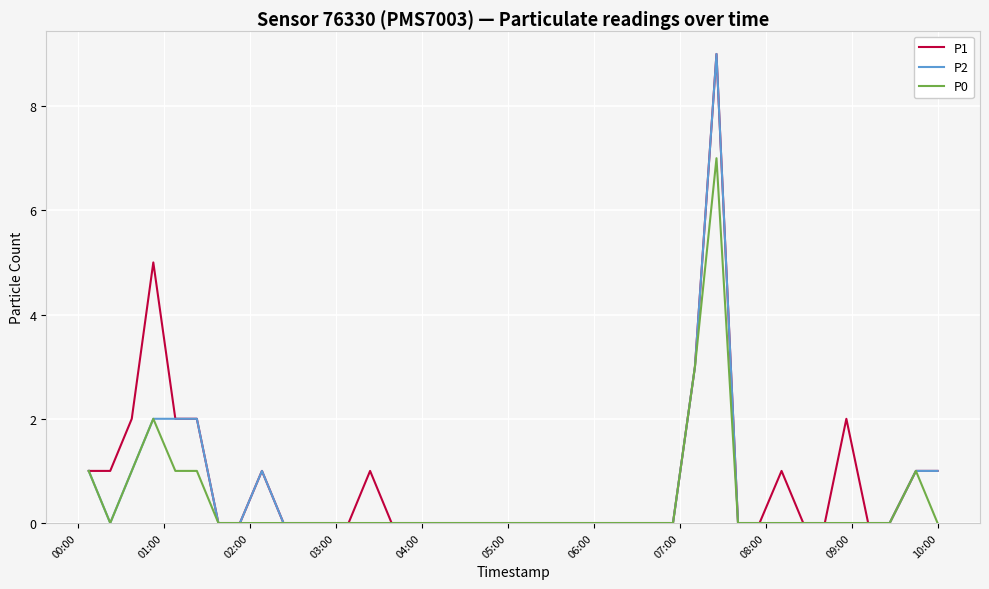

What is the greatest value displayed?

9